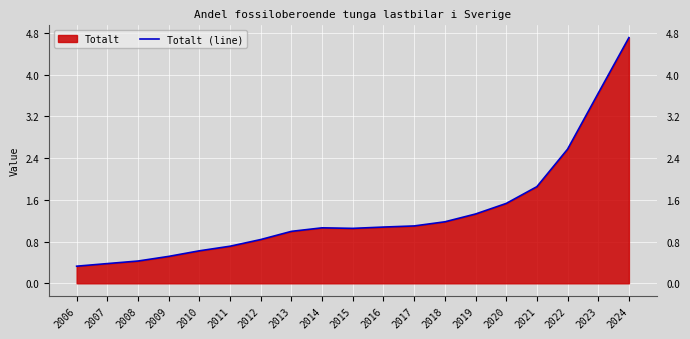

Is it true that the value at 2018 is 1.2?

True